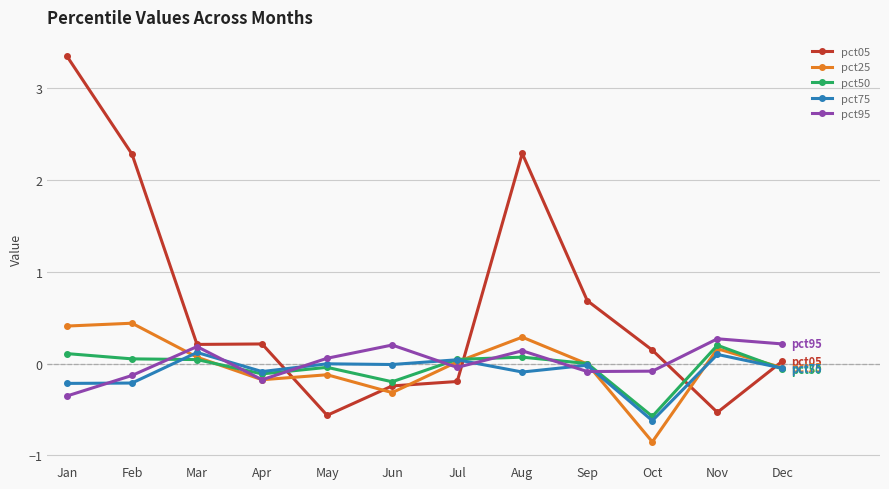

What is the value of the pct05 point at the 2nd from the left?

2.3